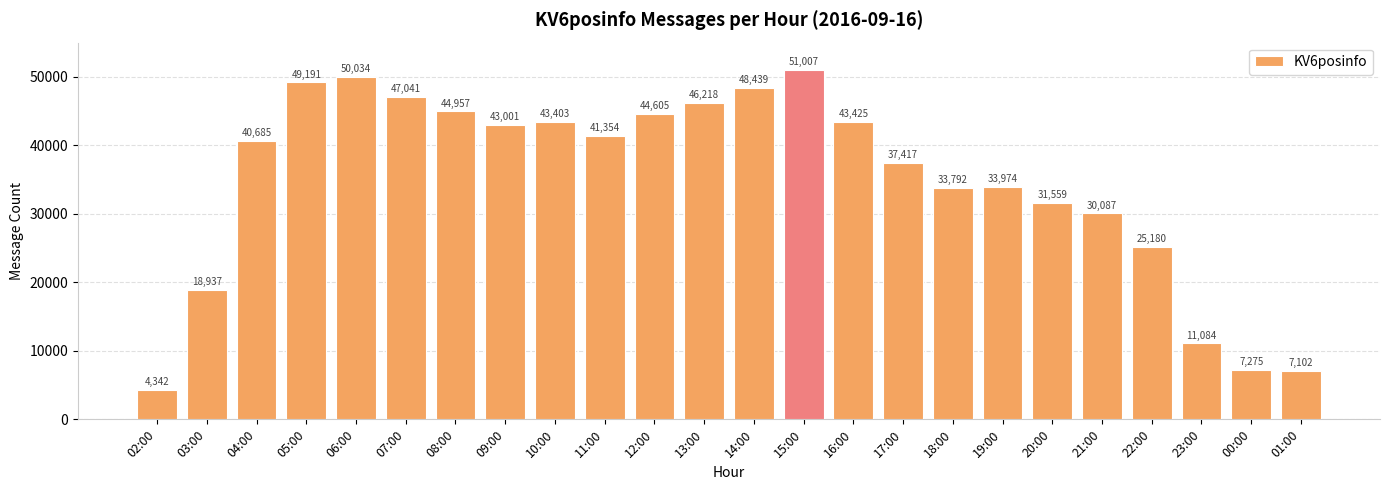

How many values are below 41354?

12